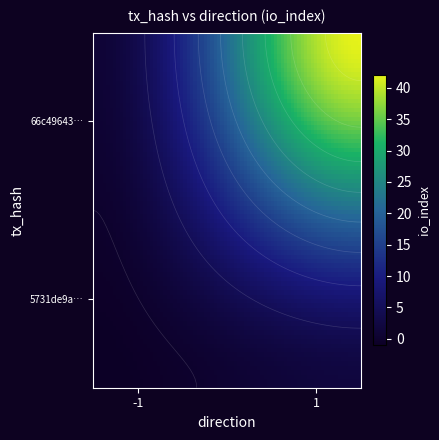

Reading right to left, transcribe all the data shown in this chart.

5731de9ab72aaf88bebc229aa6b7453e06397c1: 2	-1
66c496433abfac587fc11d4c2393fbd14753c2a: 42	1